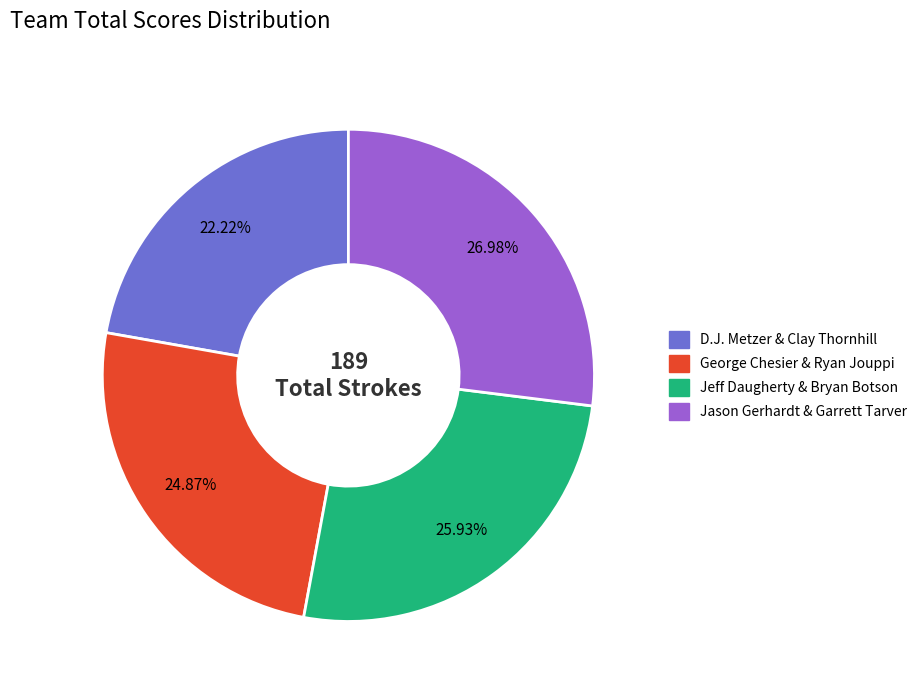

What portion of the pie excludes D.J. Metzer & Clay Thornhill?

77.8%